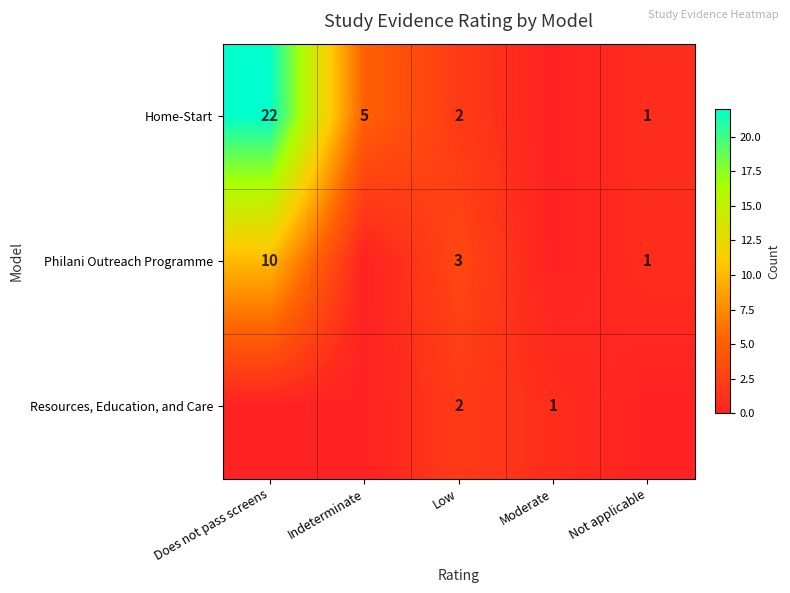

What is the sum of the Home-Start values at Indeterminate and Low?

7